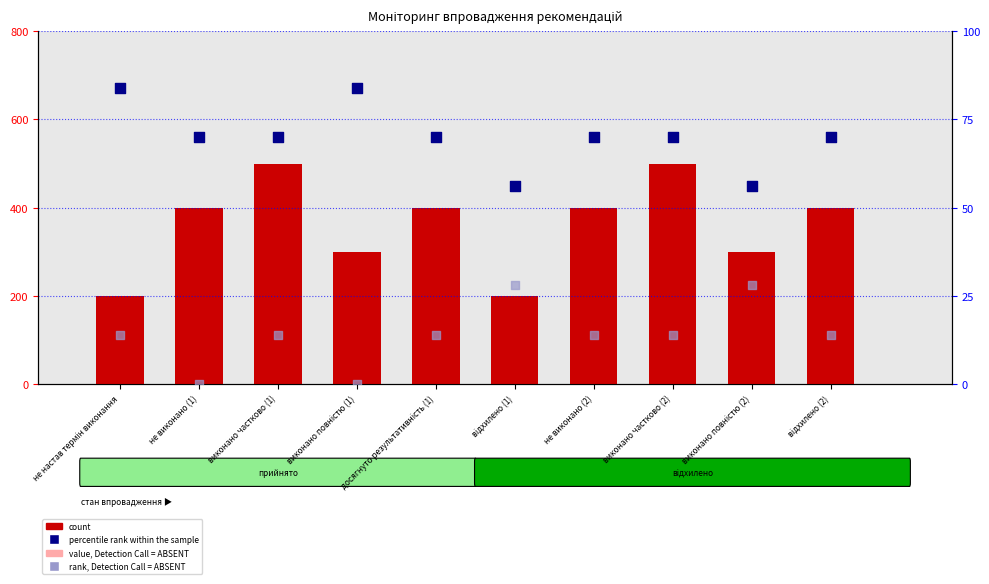

What is the total value across all series at відхилено (1)?

344